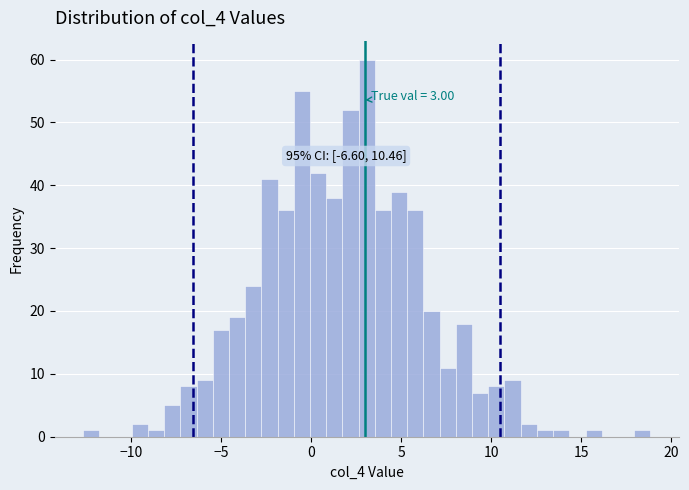

Read against the x-axis, roughly where is the centre of the tallest bar?

3.0